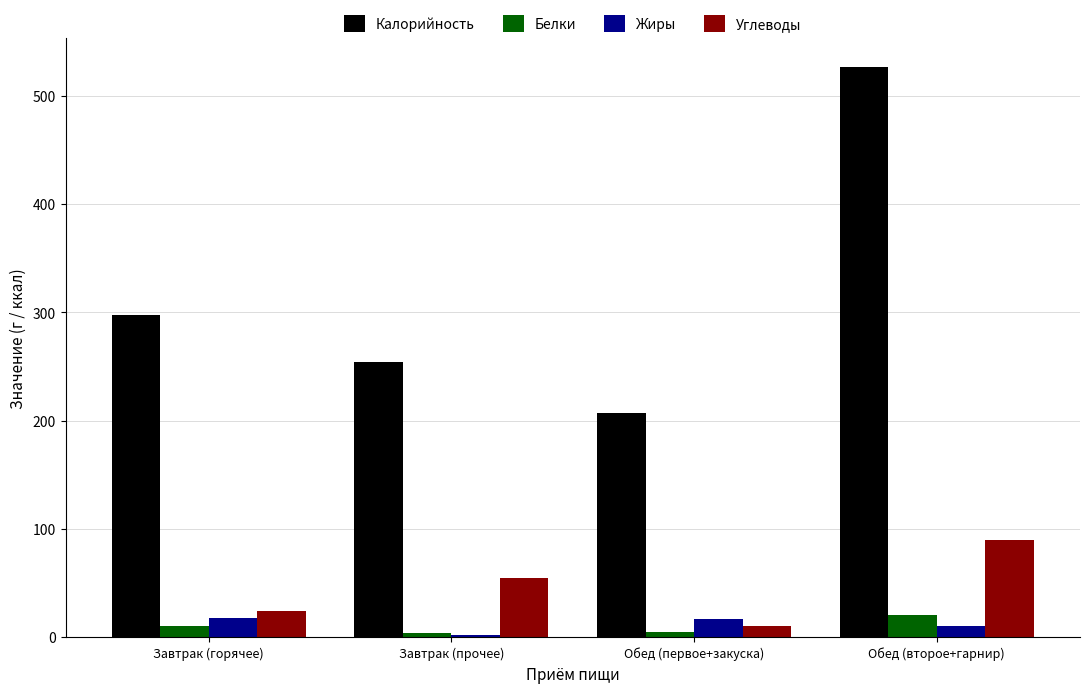

At which category is the sum across all series the highest?

Обед (второе+гарнир)